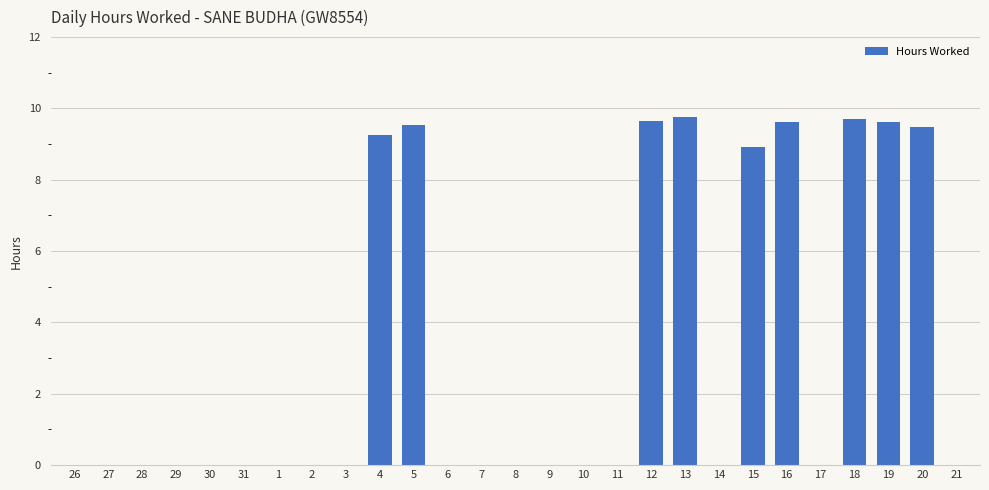

Is it true that the value at 29 is 0.0?

True